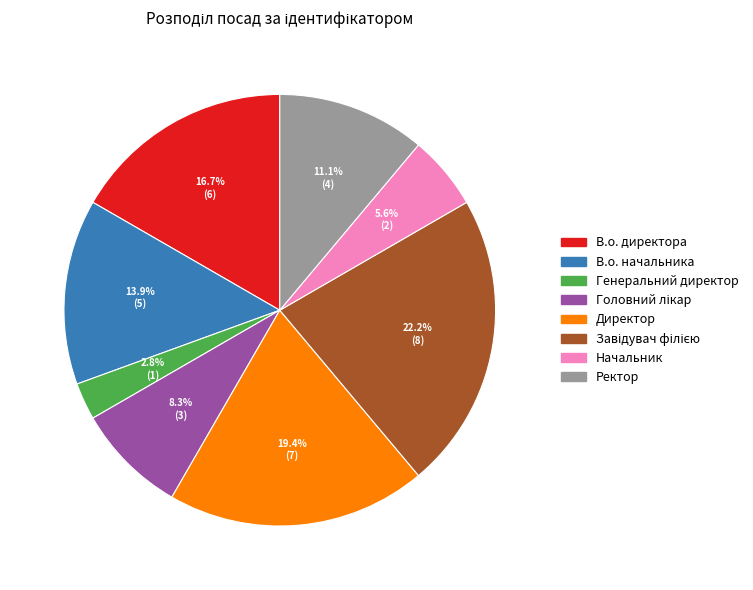

Count the number of slices in the pie.

8